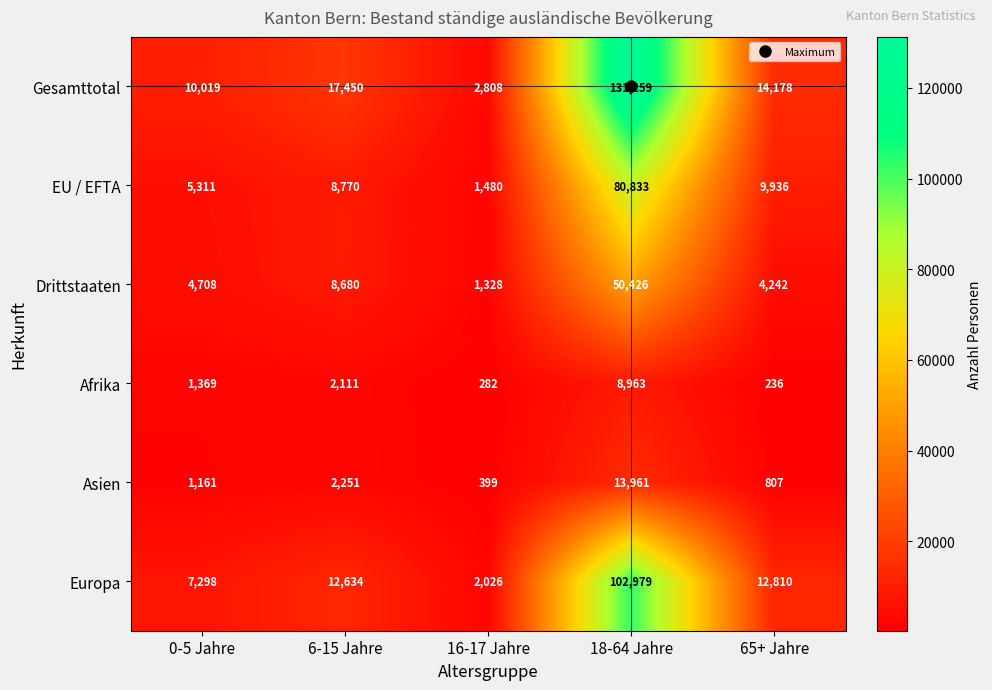

What is the average value of the Europa series?

27549